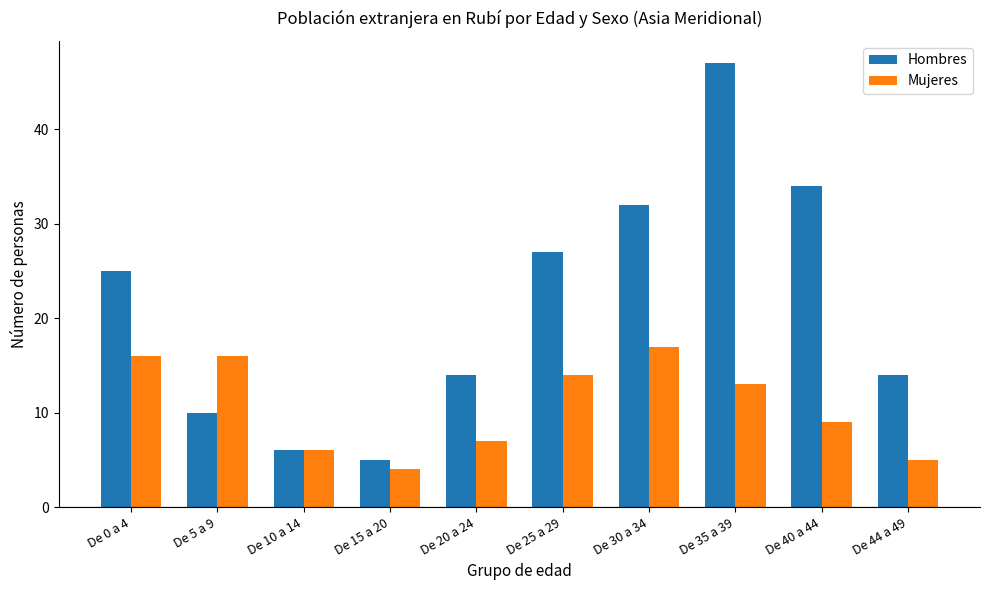

Reading left to right, extract all data points from this chart.

Hombres: 25	10	6	5	14	27	32	47	34	14
Mujeres: 16	16	6	4	7	14	17	13	9	5